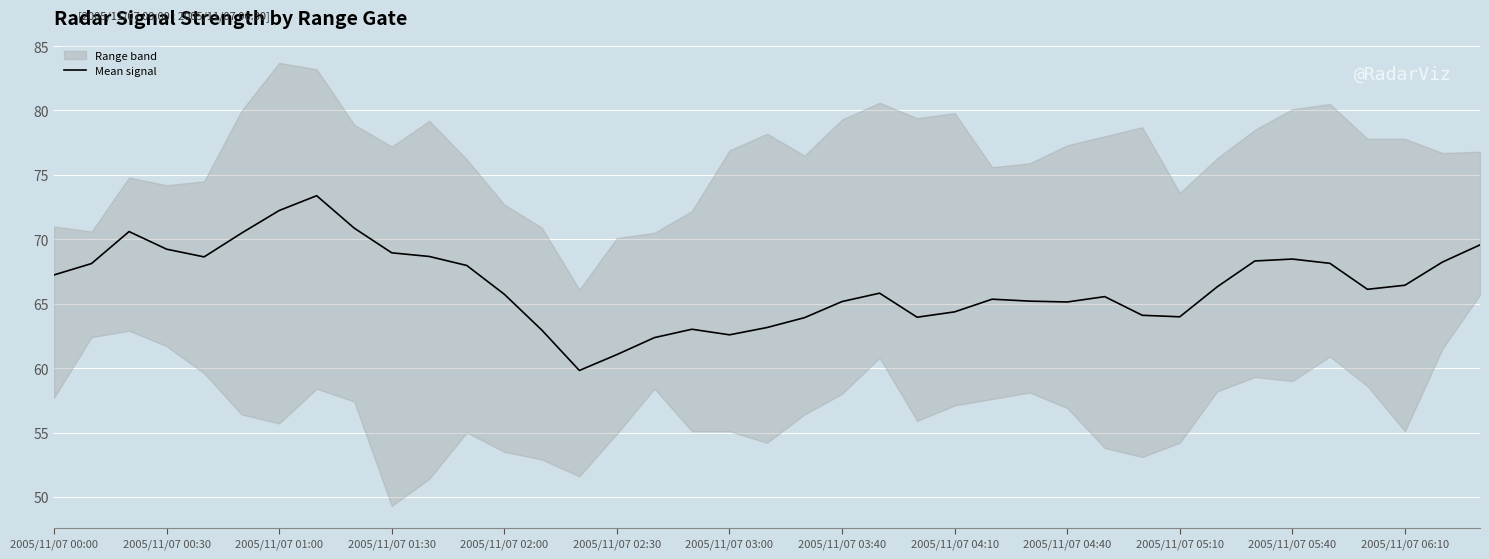

Approximately how many times larger is the value at 26 compared to 35?

1.0